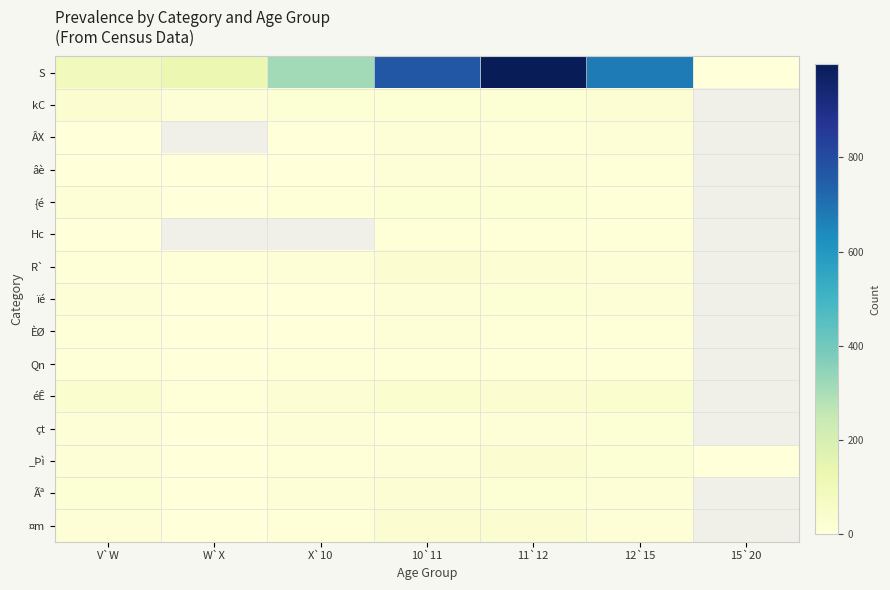

True or false: Ãª has a value of 8.0 at 12`15.

True